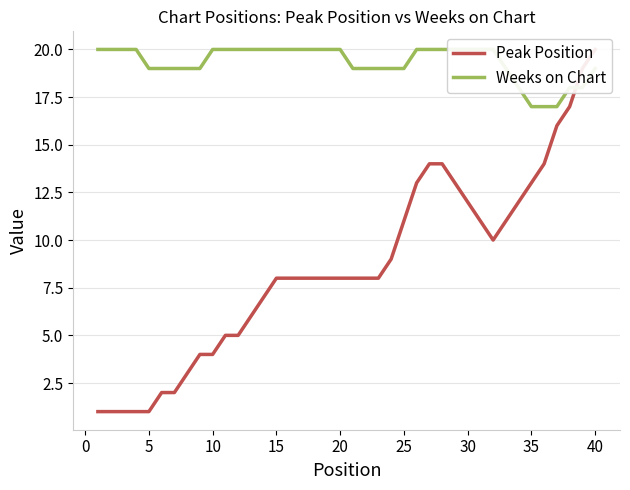

True or false: Weeks on Chart has more than 2 interior local peaks.

False